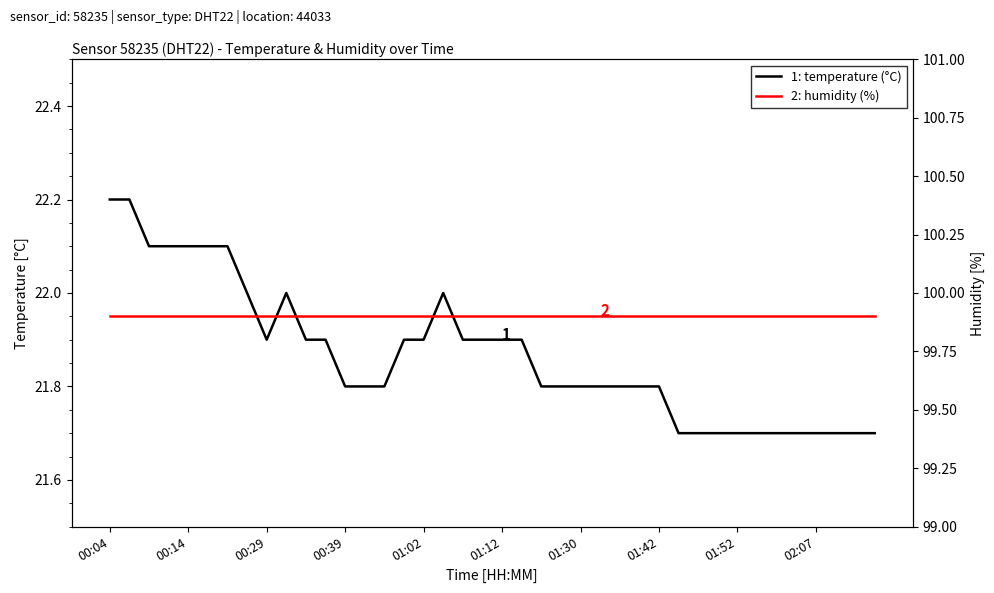

True or false: humidity and temperature cross at least once.

False